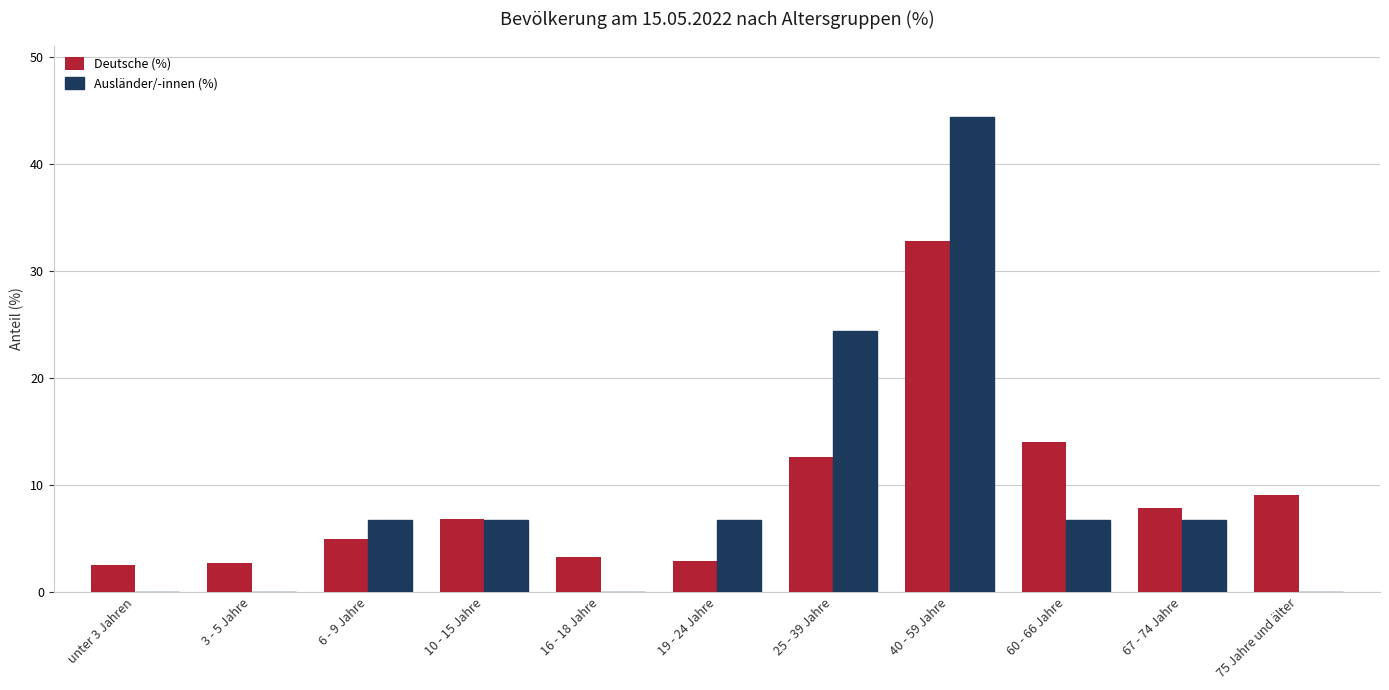

What is the total value across all series at 67 - 74 Jahre?

14.5